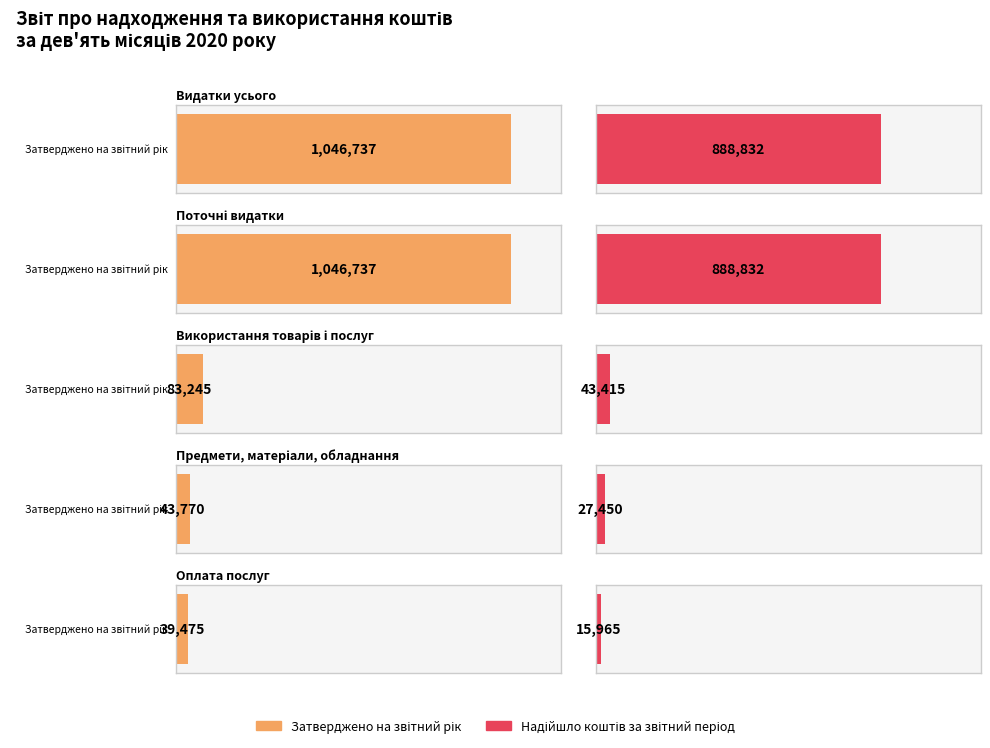

Reading left to right, what are all the values shown in this chart?

Затверджено на звітний рік: 1046737	1046737	83245	43770	39475
Надійшло коштів за звітний період: 888832	888832	43415	27450	15965